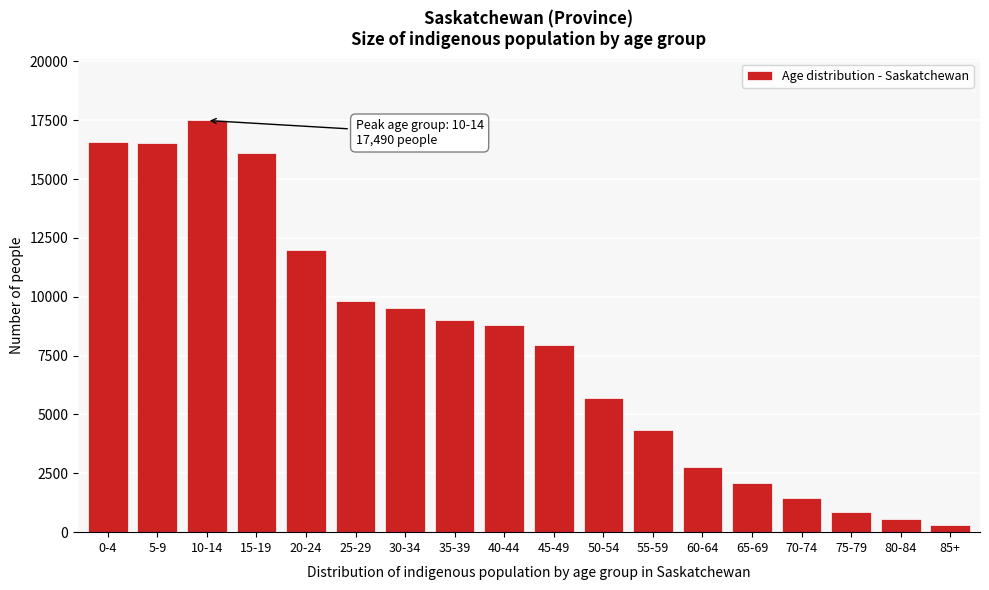

What value does the data have at 35-39, to the nearest 10?

9020